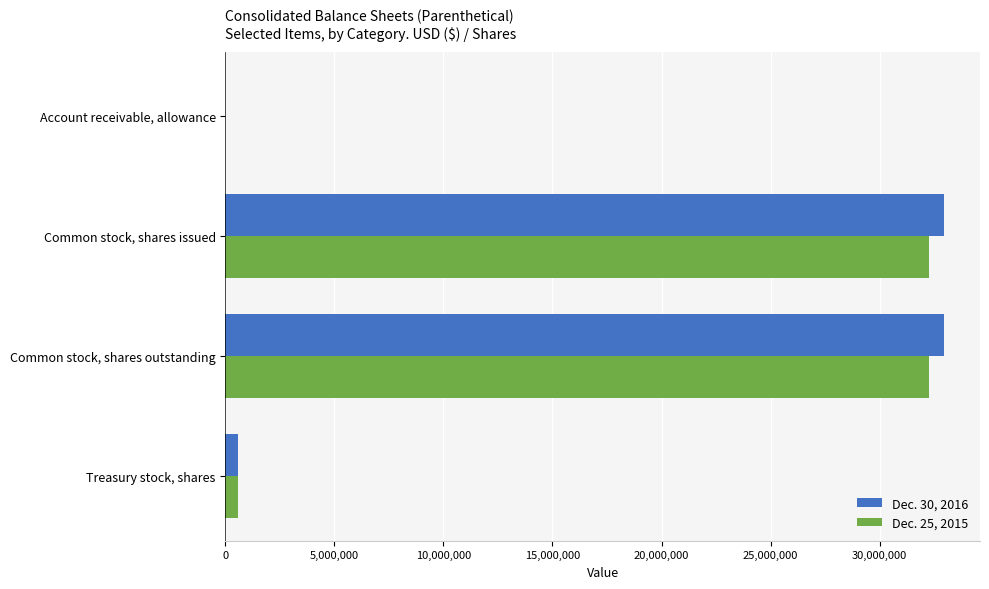

Which series has the largest total across all categories?

Dec. 30, 2016